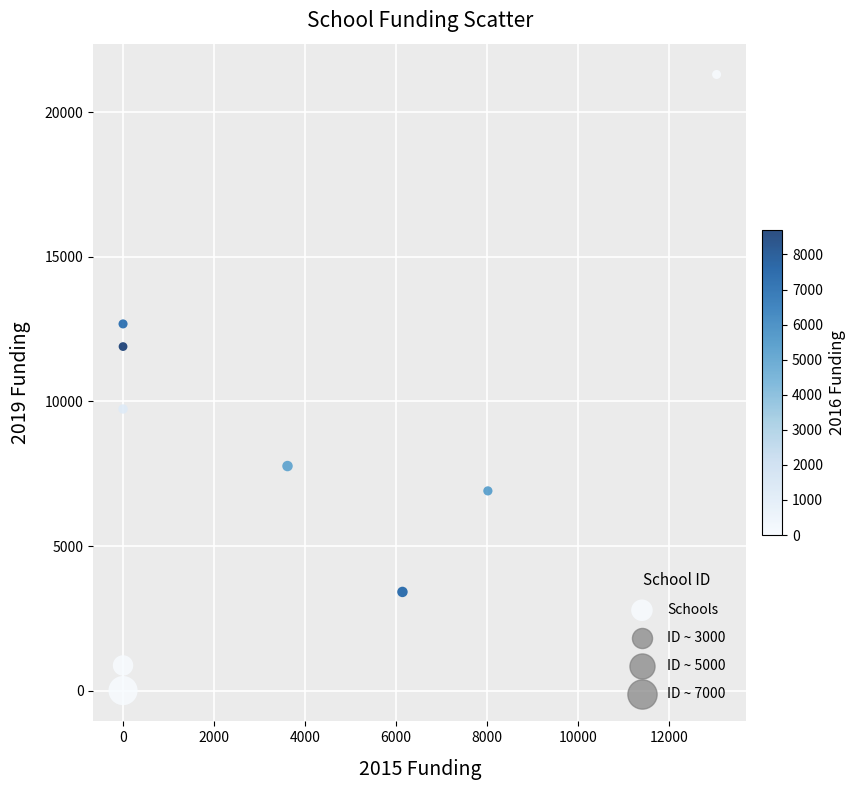

What is the average Y value?

8286.9